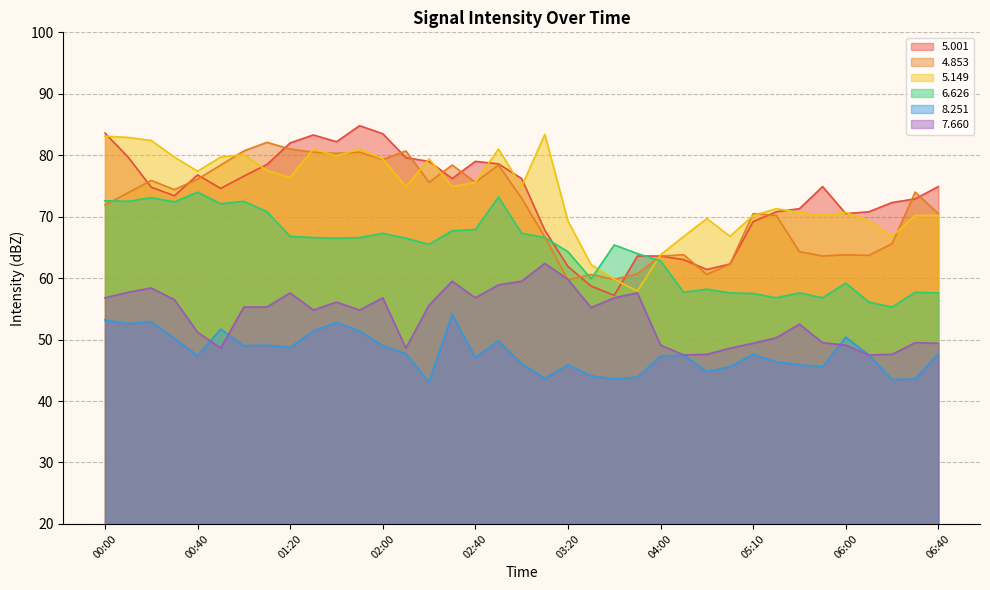

What position from the right is 06:40?

1